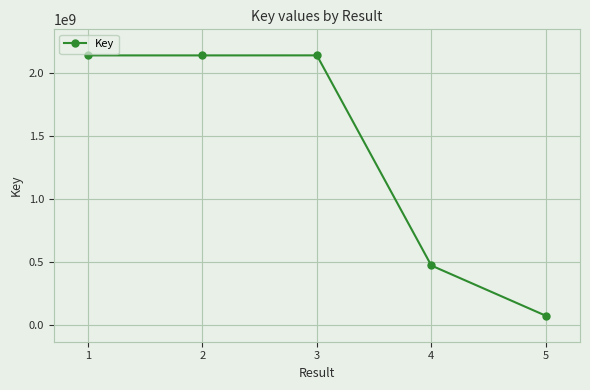

What is the value of the 1st point from the left?

2142246254